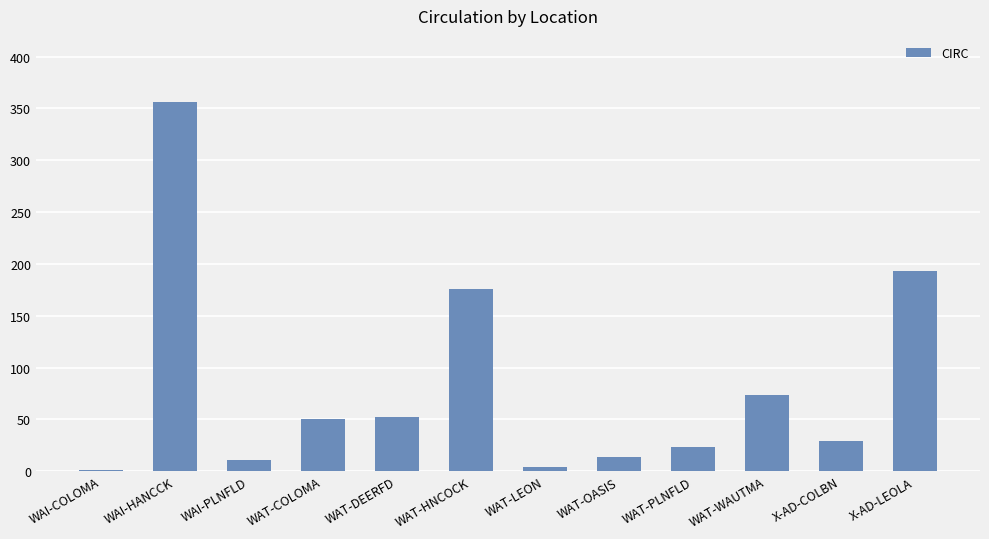

Reading left to right, list all the values displayed in this chart.

WAI-COLOMA=1	WAI-HANCCK=356	WAI-PLNFLD=11	WAT-COLOMA=50	WAT-DEERFD=52	WAT-HNCOCK=176	WAT-LEON=4	WAT-OASIS=14	WAT-PLNFLD=23	WAT-WAUTMA=73	X-AD-COLBN=29	X-AD-LEOLA=193